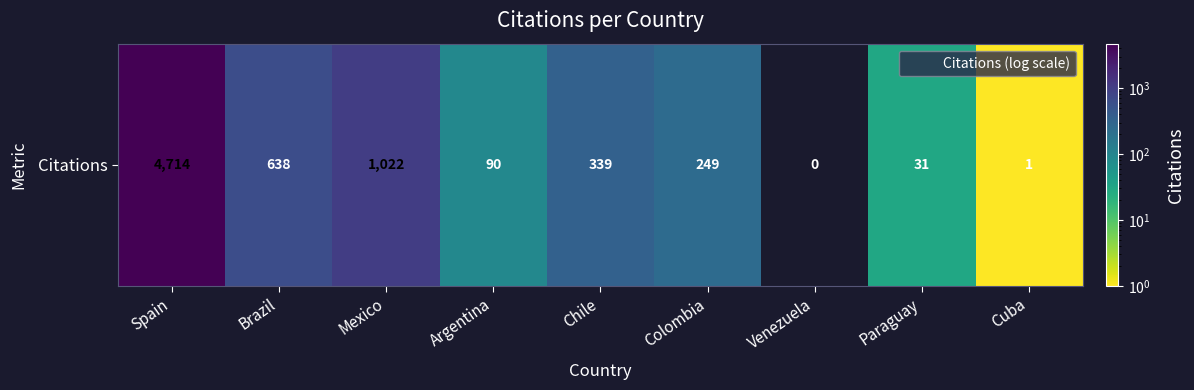

At which label is the value closest to 2357?

Mexico